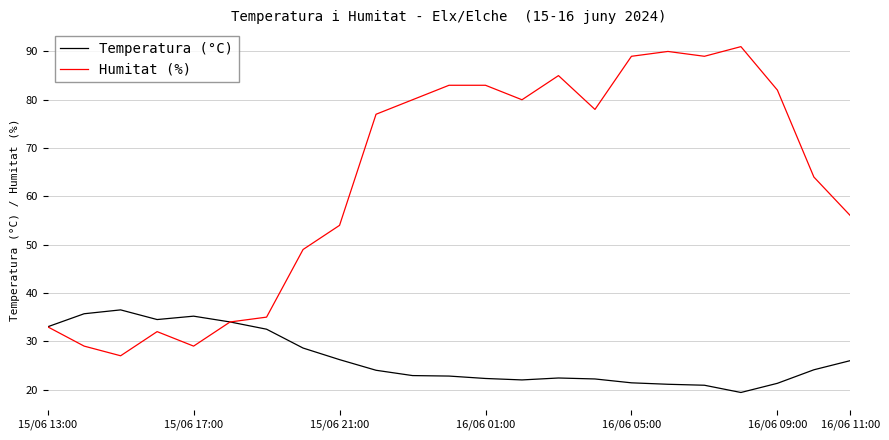

True or false: Temperatura (°C) has more than 1 points higher than both neighbors.

True